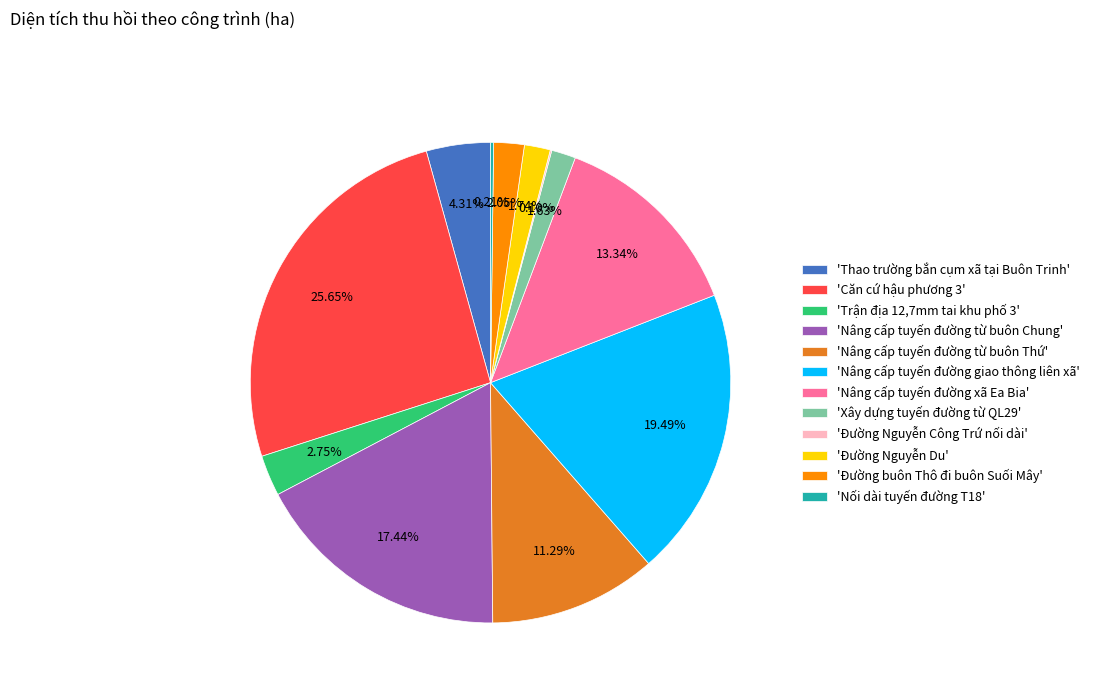

Does any single category account for the majority?

No